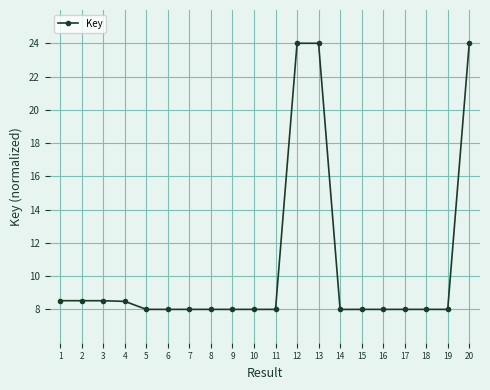

What is the greatest value displayed?

24.0